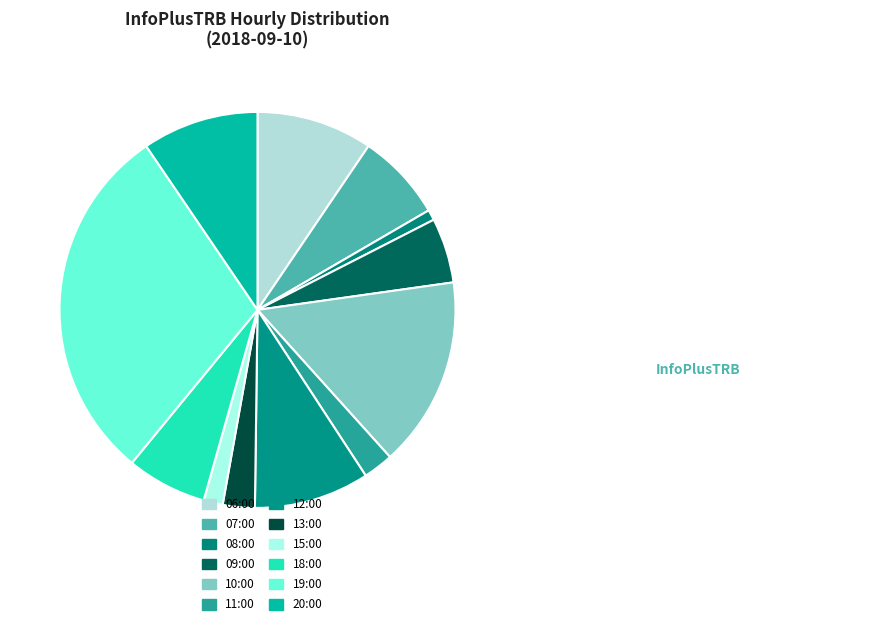

Is there any slice that represents more than half of the pie?

No